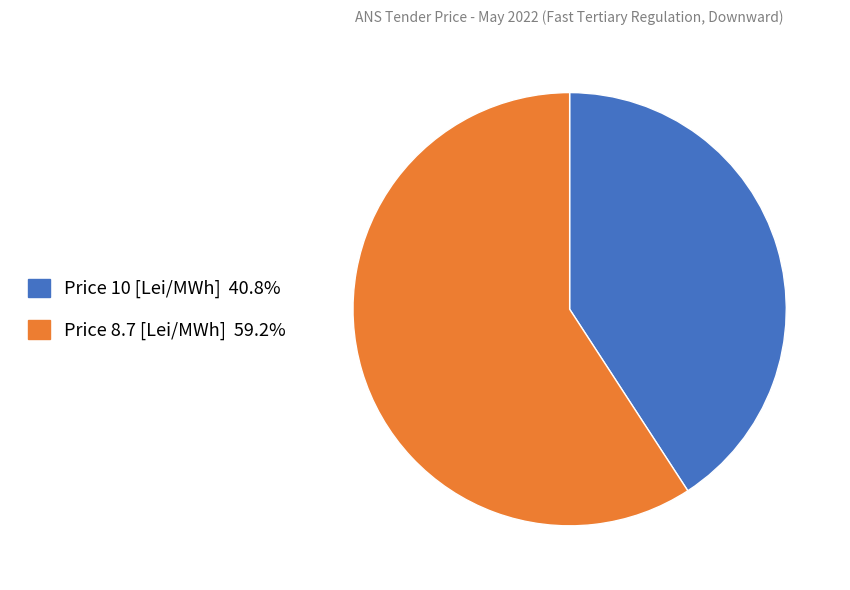

Is there a majority slice in this chart?

Yes